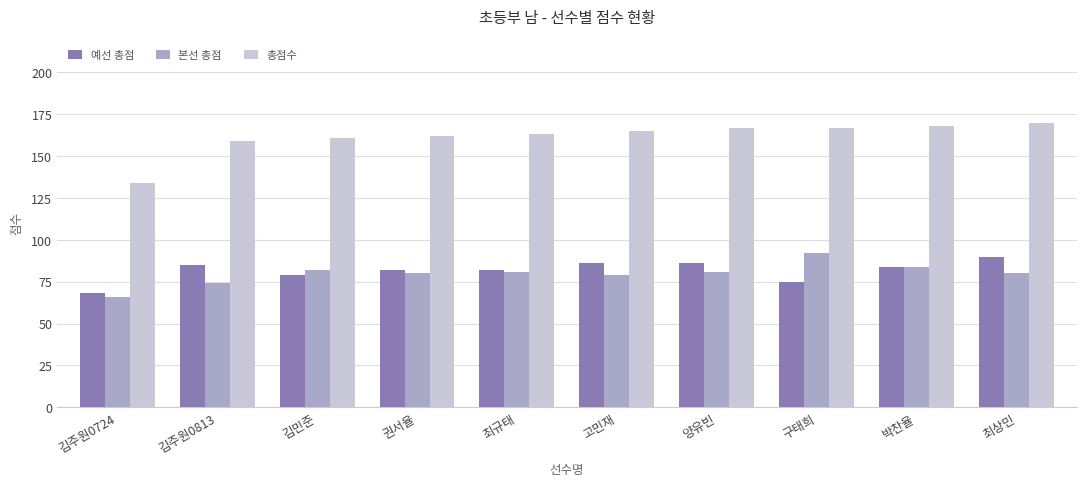

At how many categories does at least one series exceed 148?

9